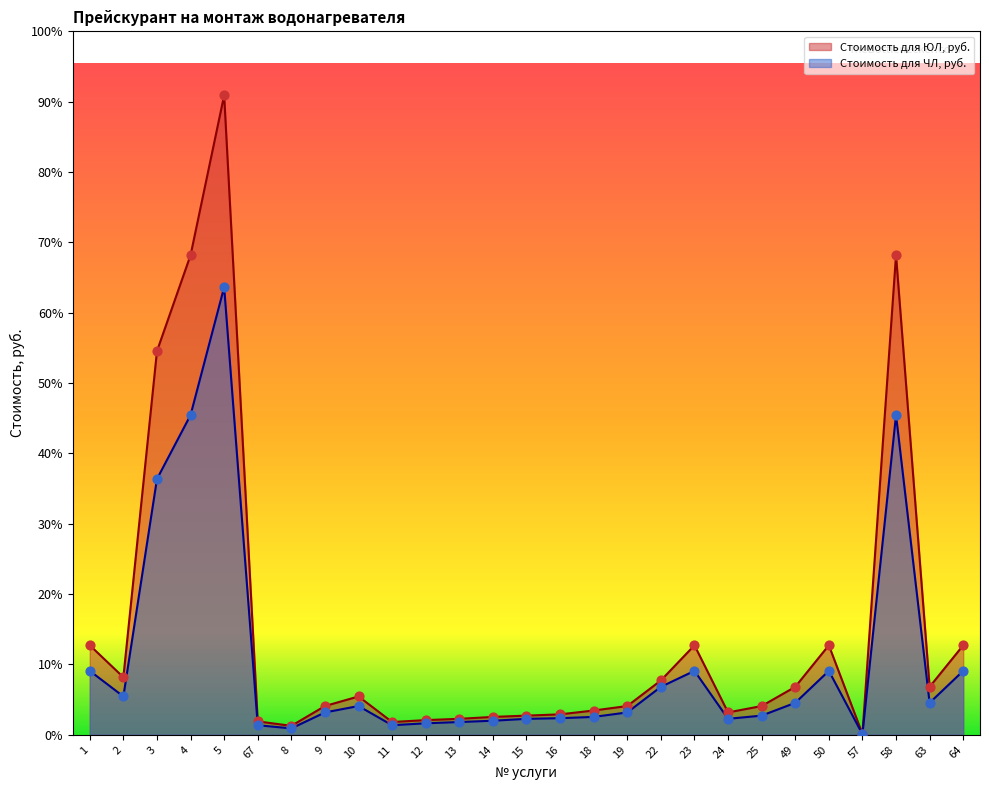

Which series has the widest spread of Y values?

Стоимость для ЮЛ, руб.